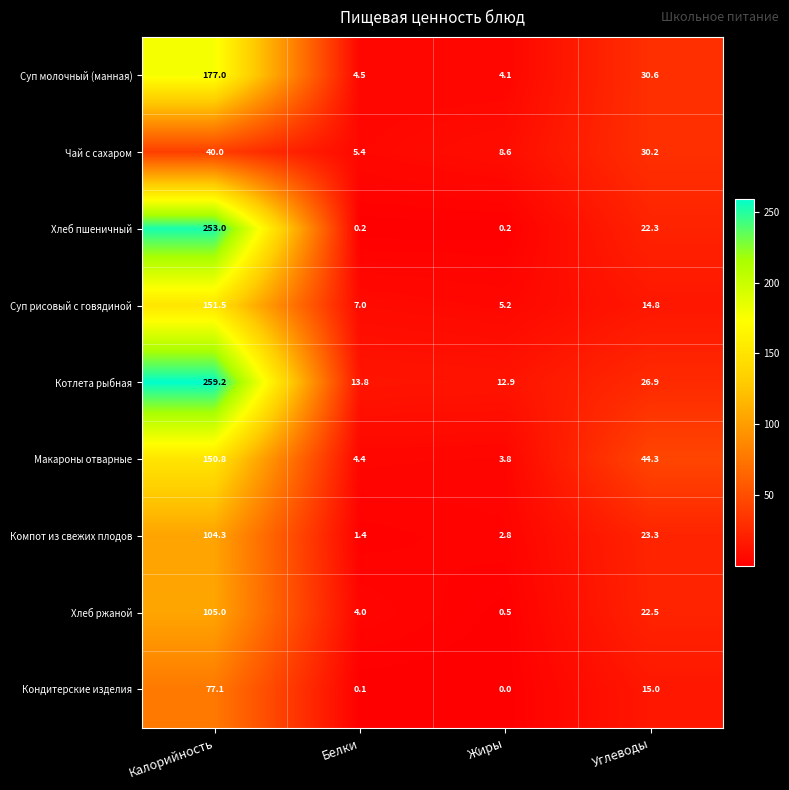

What is the sum of the Компот из свежих плодов values at Калорийность and Углеводы?

127.6